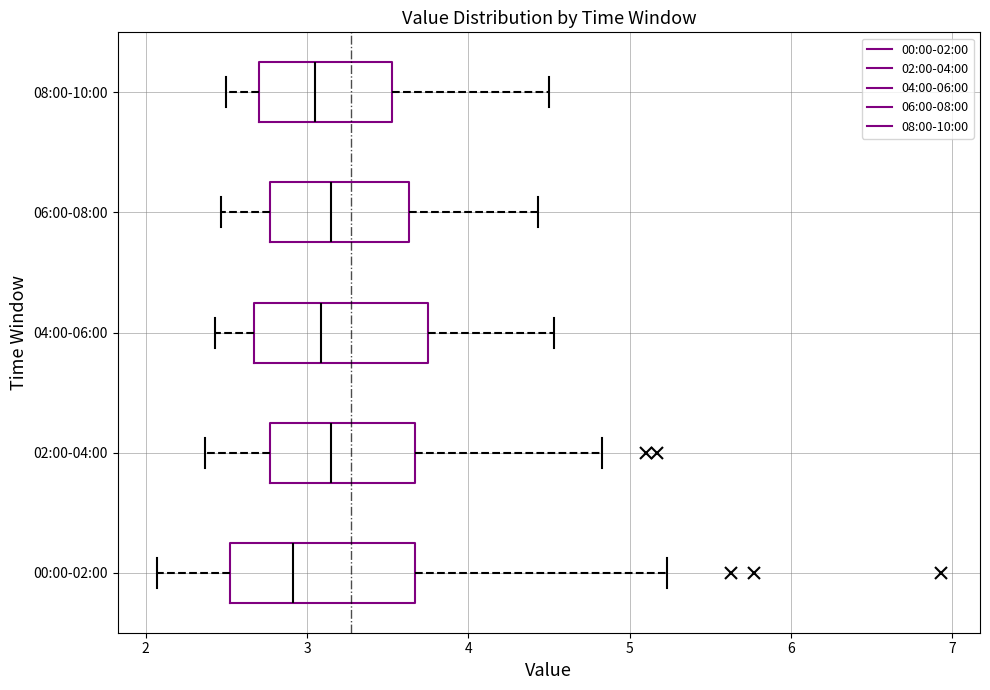

Reading bottom to top, read every box against the x-axis: the position of its median line, the range the box covers, and the ends of its whiskers. The values are not printed on the chart, so give them approximately, as read against the axis.

00:00-02:00: median 2.9, box 2.5 to 3.7, whiskers 2.1 to 5.2
02:00-04:00: median 3.2, box 2.8 to 3.7, whiskers 2.4 to 4.8
04:00-06:00: median 3.1, box 2.7 to 3.7, whiskers 2.4 to 4.5
06:00-08:00: median 3.2, box 2.8 to 3.6, whiskers 2.5 to 4.4
08:00-10:00: median 3.1, box 2.7 to 3.5, whiskers 2.5 to 4.5